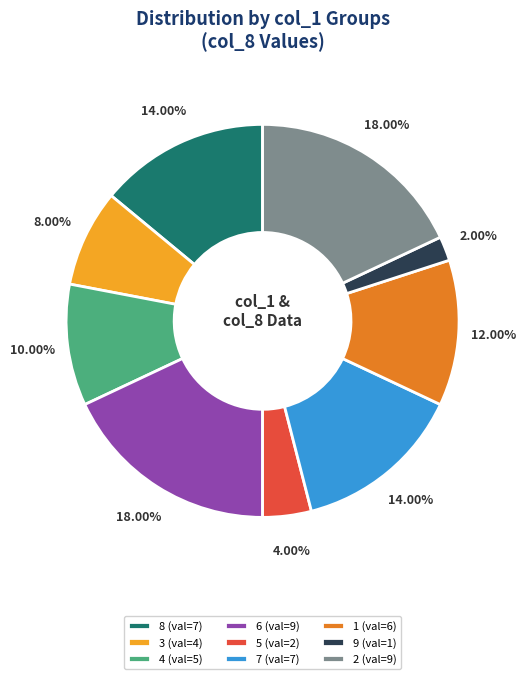

To the nearest percent, what is the difference between the 9 and 3 slice percentages?

6%